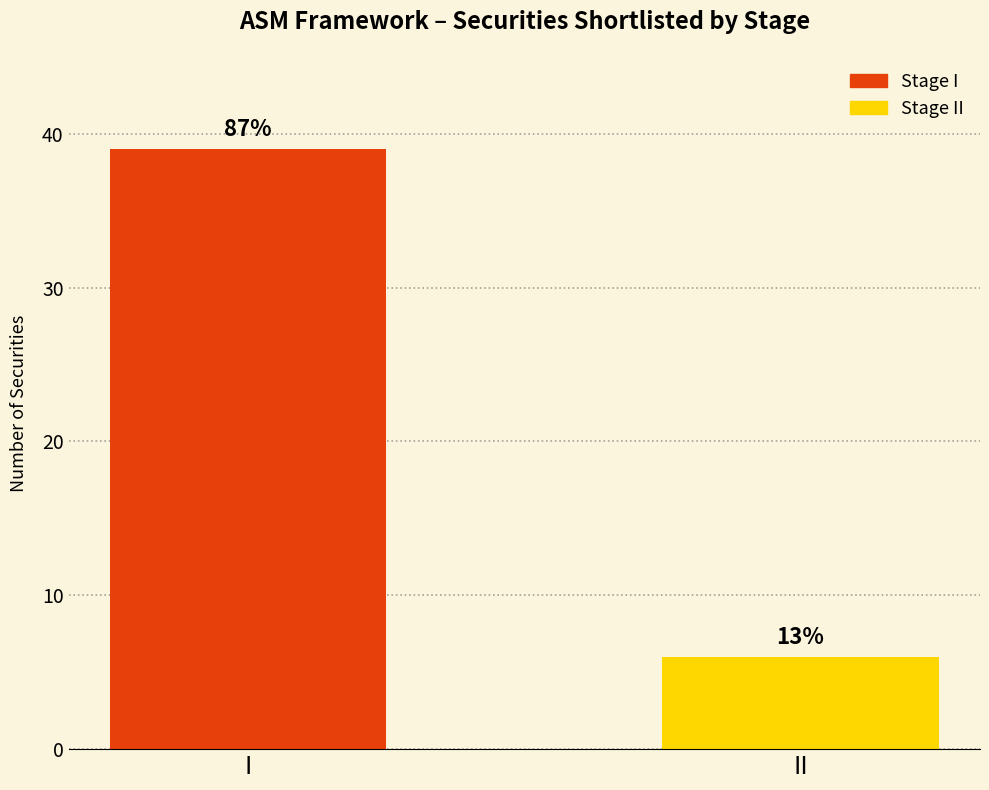

Does the chart contain any negative values?

No